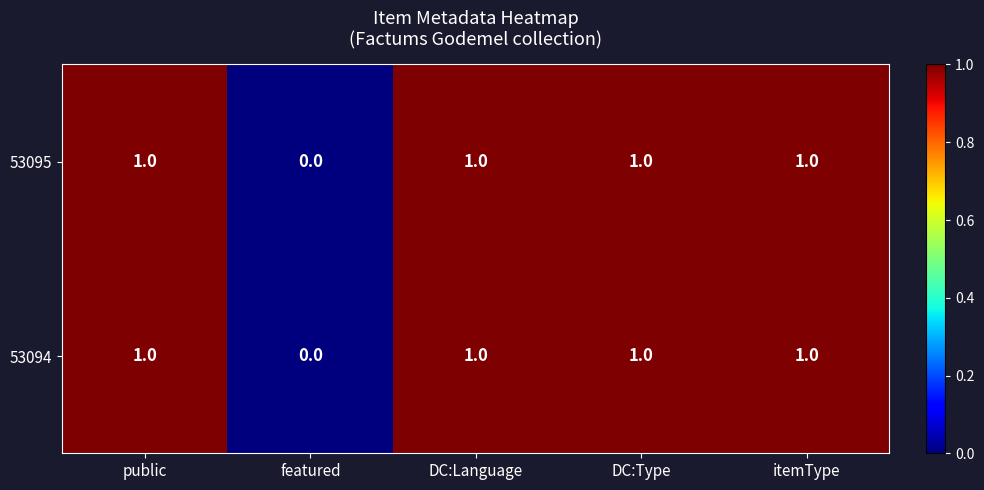

At which label is 53095 closest to 0?

featured